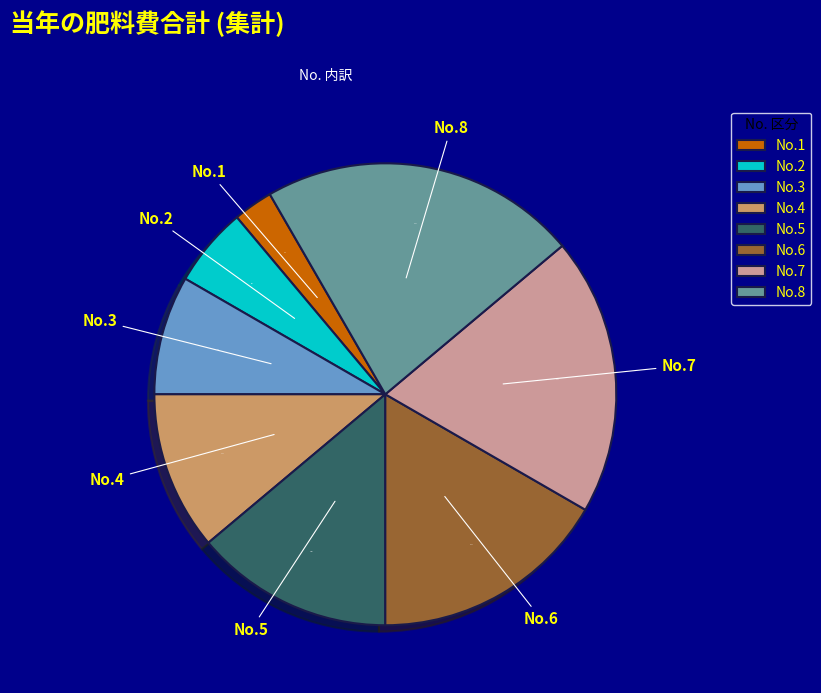

Does No.7 account for over 50% of the chart?

No